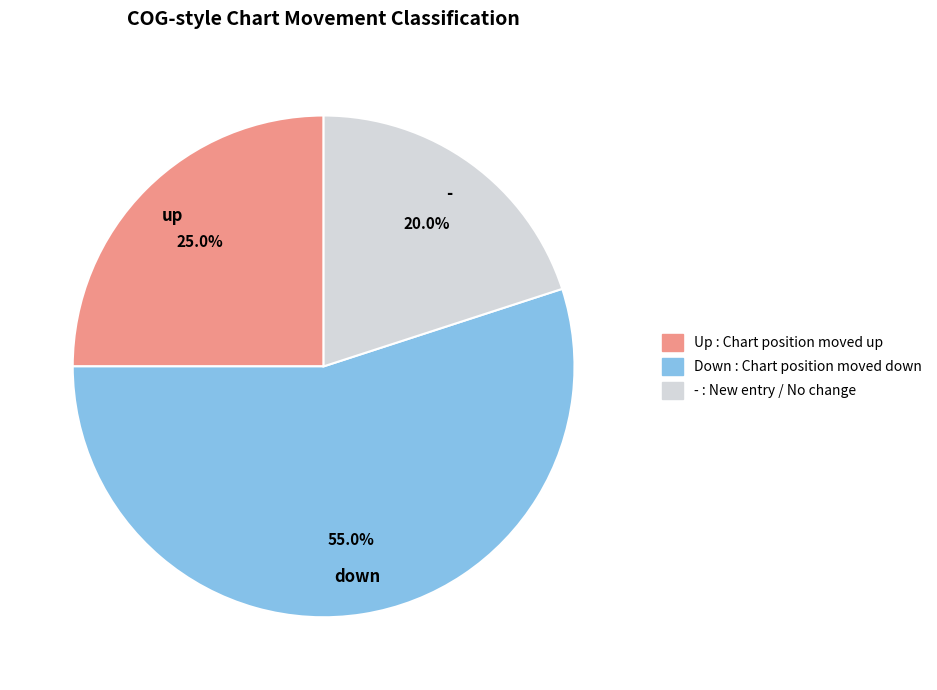

Does any single category account for the majority?

Yes